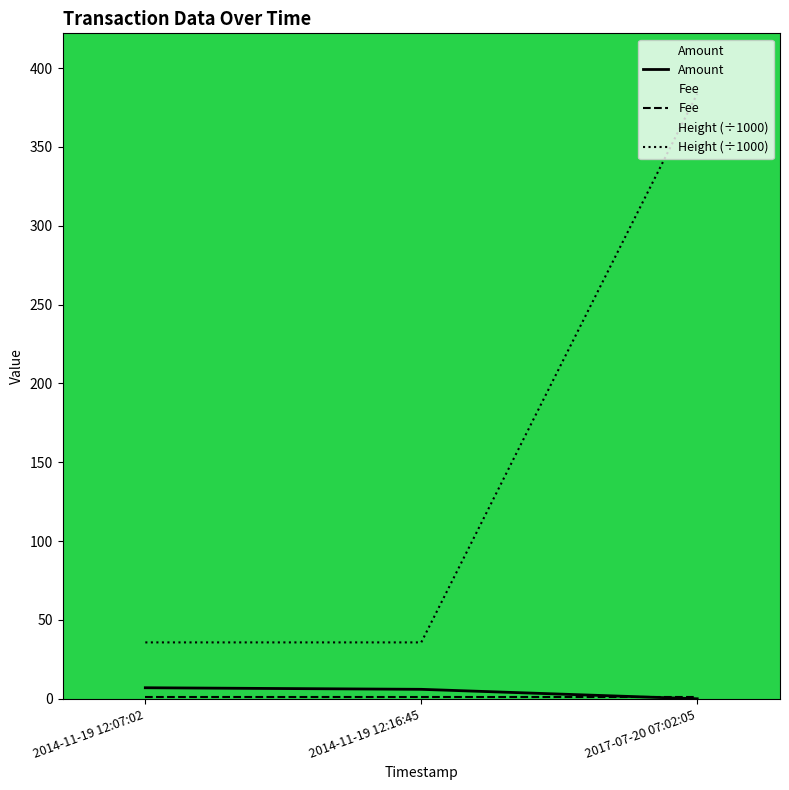

What is the average value of the Height (÷1000) series?

151.7